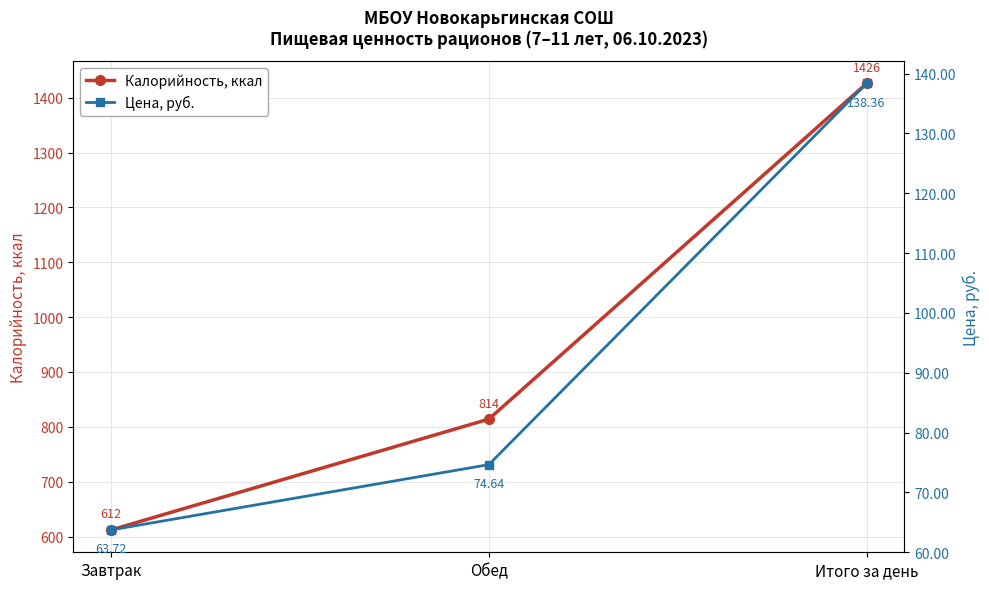

True or false: Калорийность, ккал has a value of 865.1 at Завтрак.

False